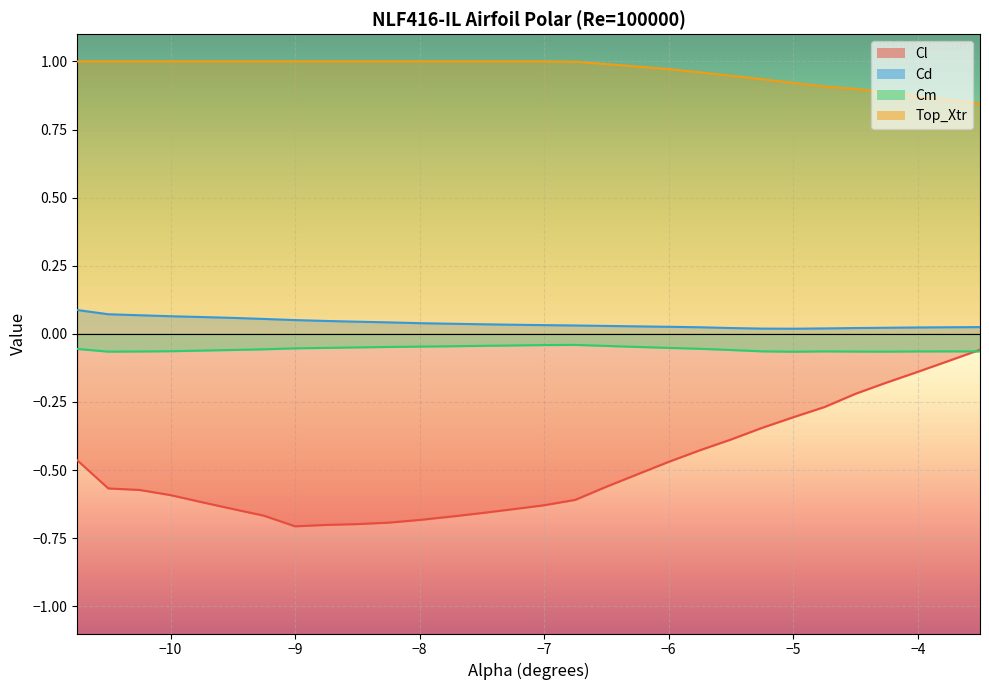

What is the label of the 25th point from the right?

-9.5